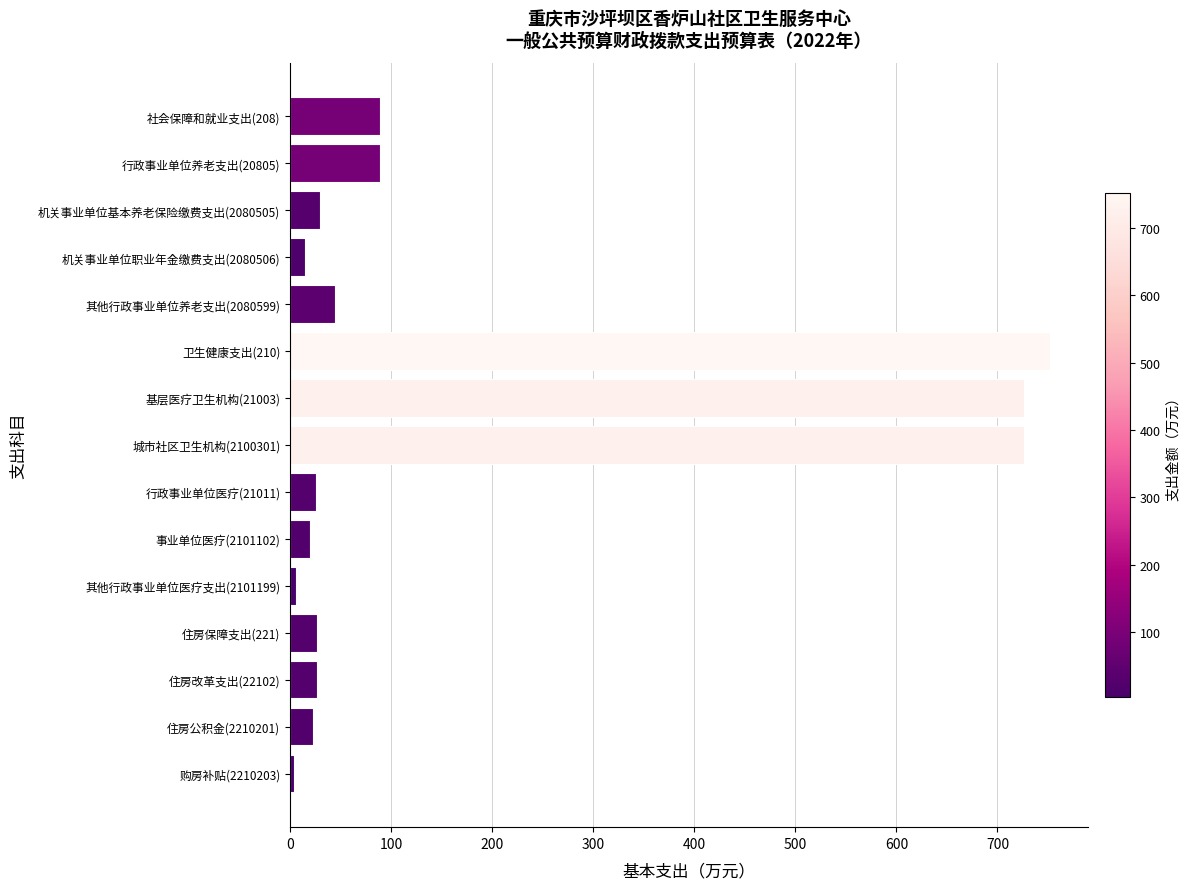

What is the greatest value displayed?

751.7